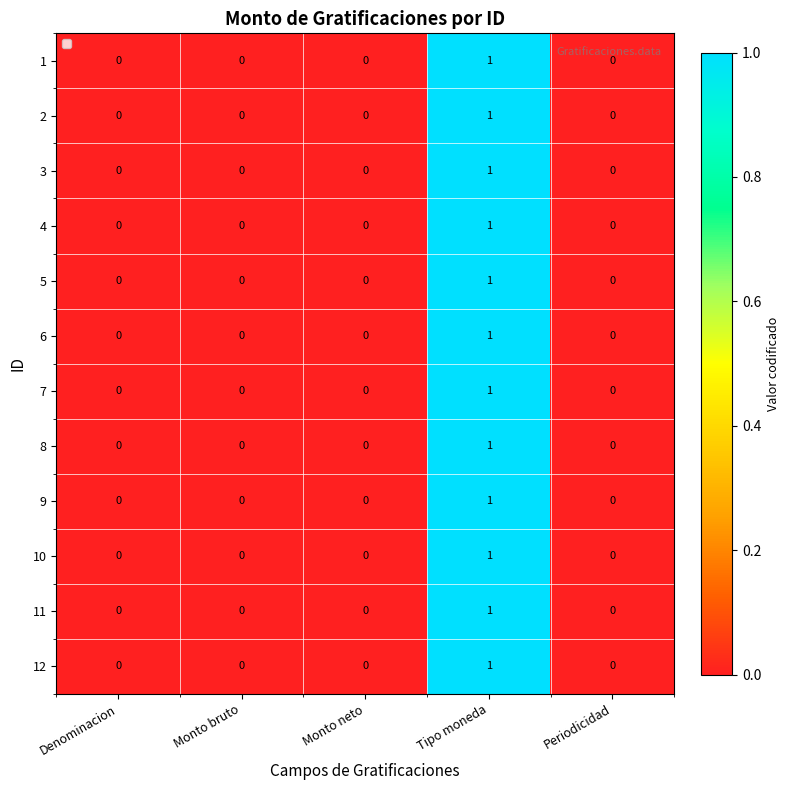

The 10 series shows 1 at Tipo moneda. True or false?

True